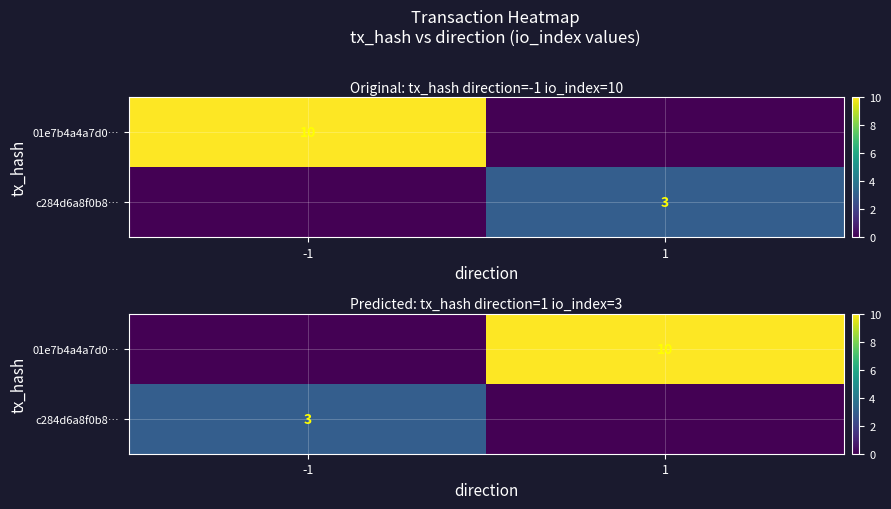

Is the value of c284d6a8f0b8… at -1 greater than the value of 01e7b4a4a7d0… at -1?

Yes